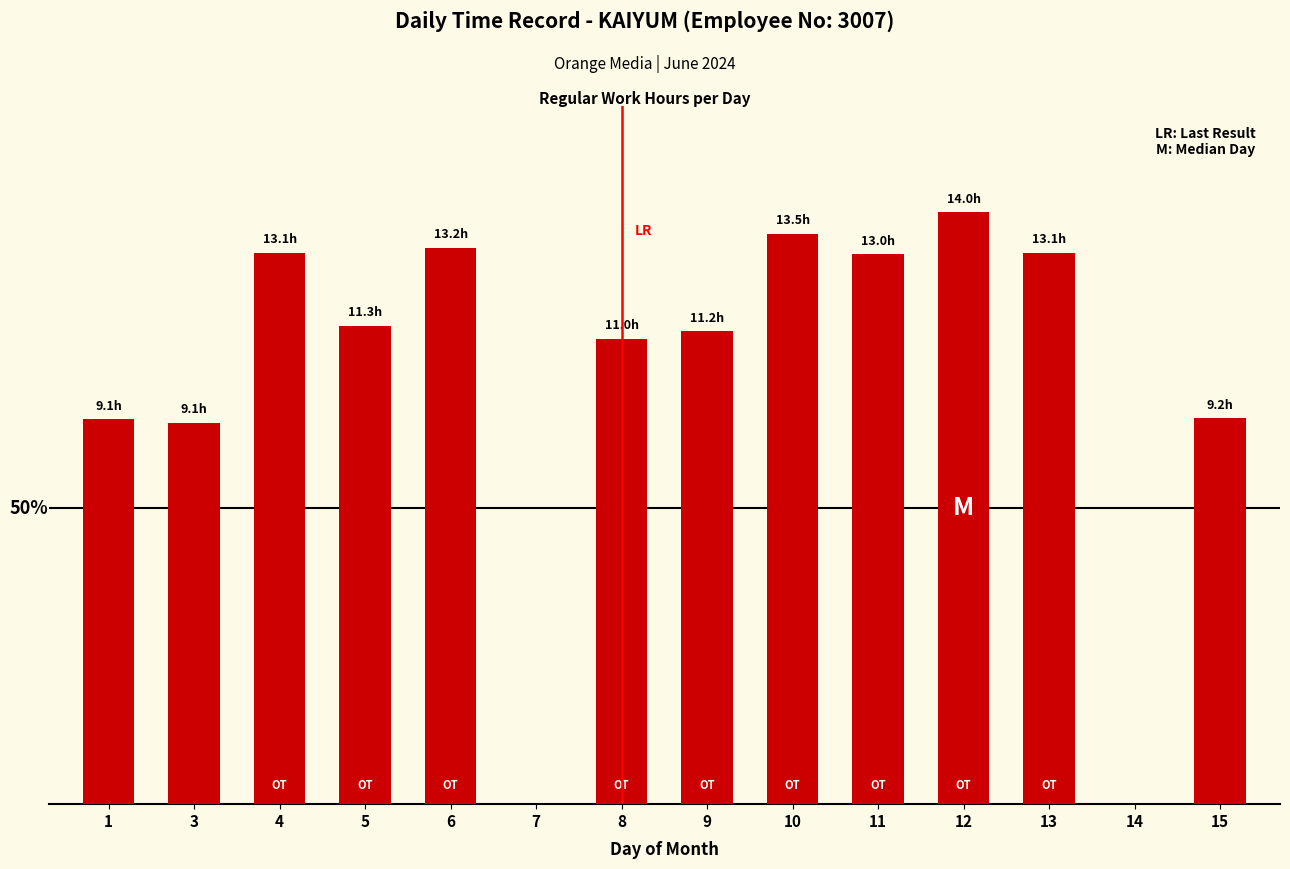

What is the approximate value at 6?

13.2